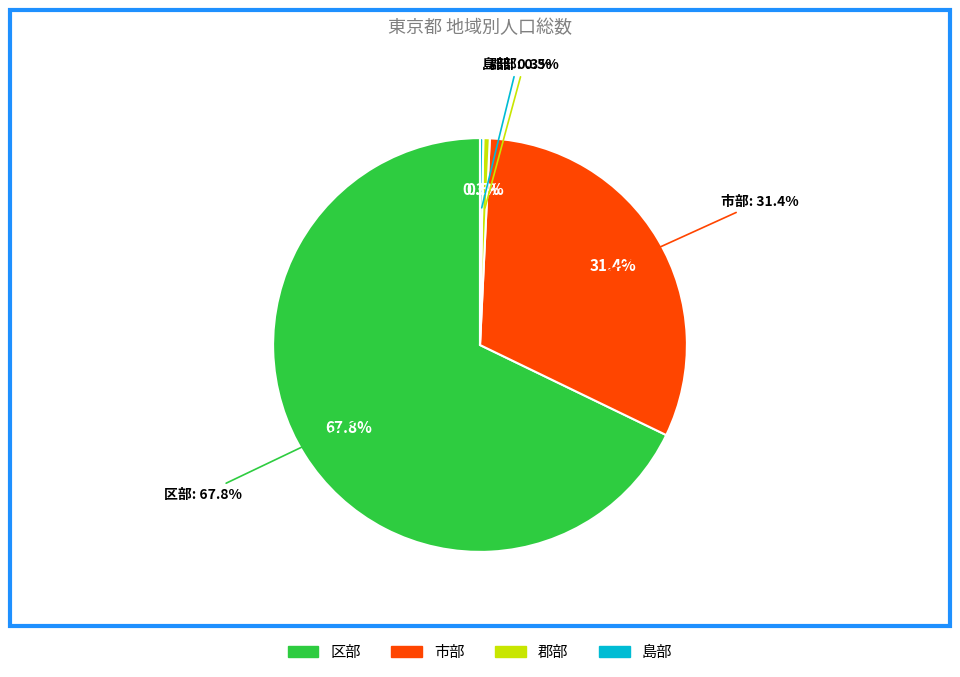

Count the number of slices in the pie.

4